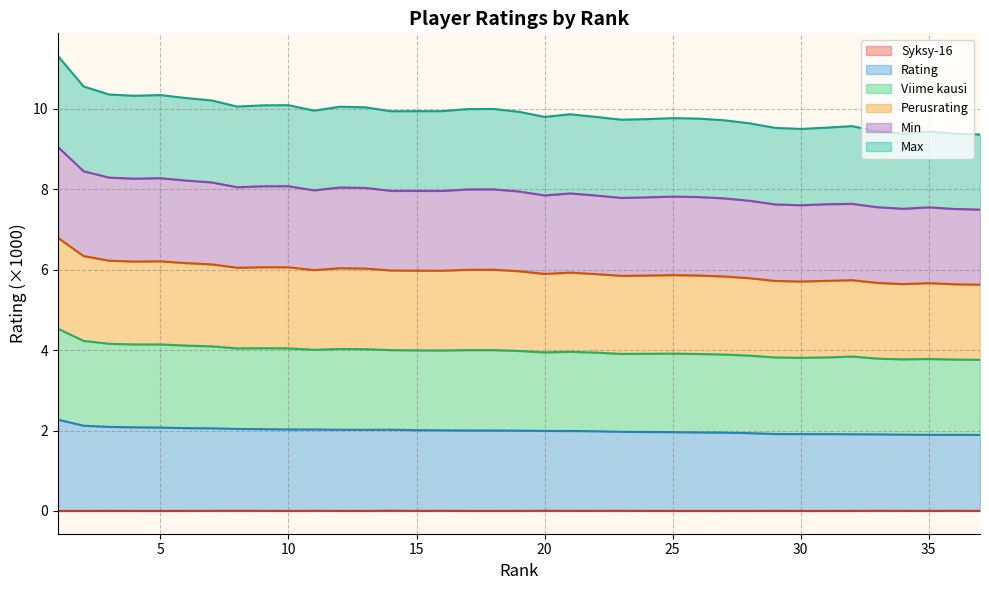

Does the chart display data point markers on the line(s)?

No